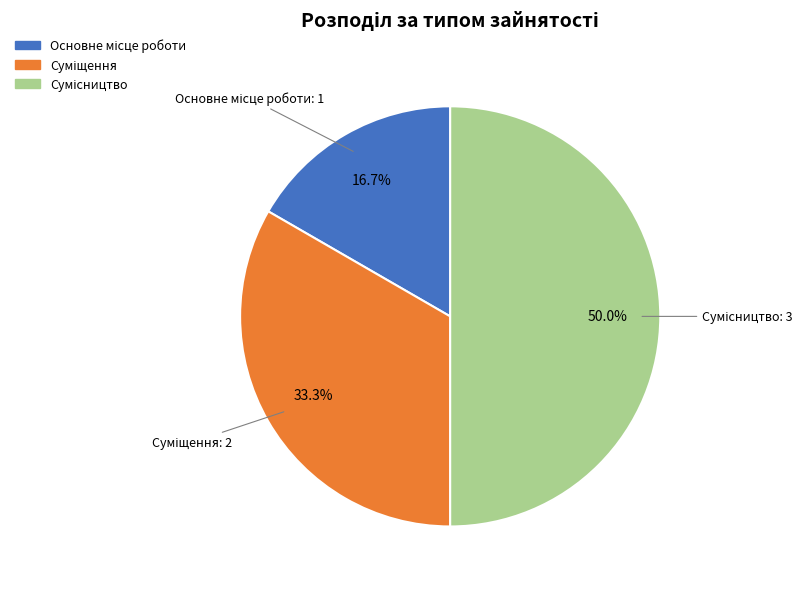

To the nearest percent, what portion does Сумісництво represent?

50%